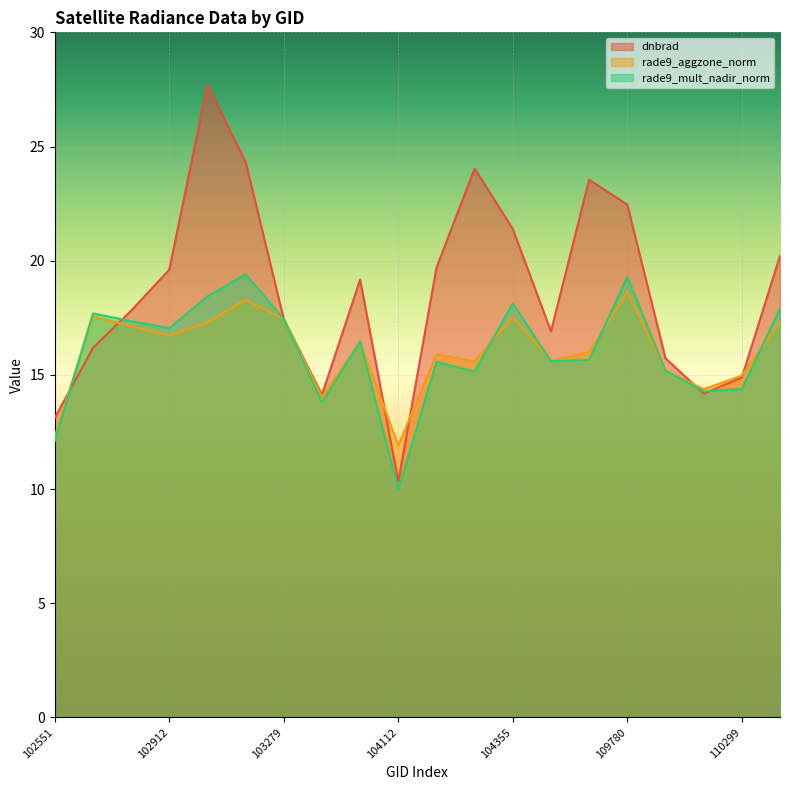

True or false: dnbrad and rade9_aggzone_norm intersect in this chart.

True